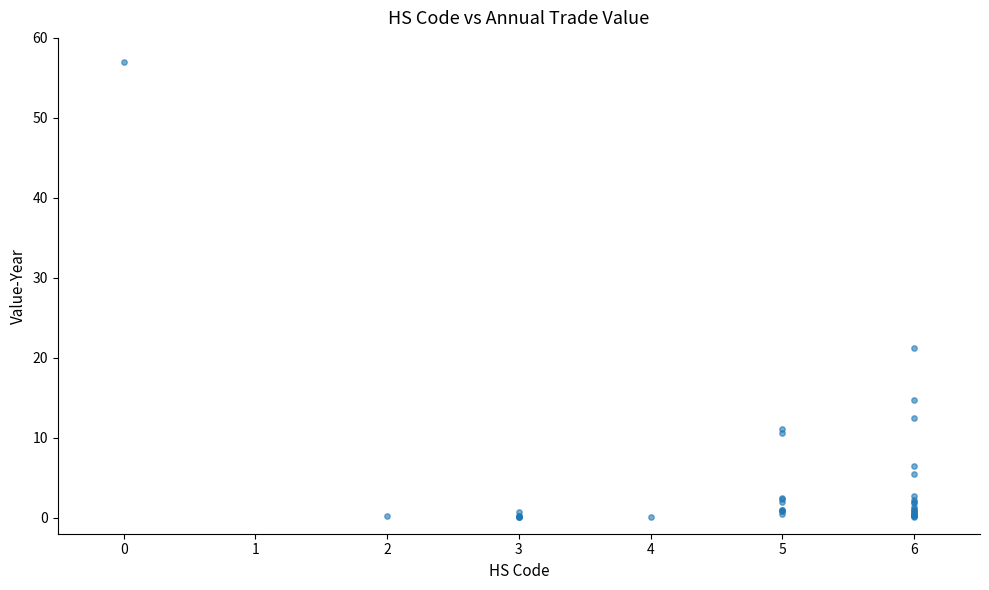

What Y value in the scatter plot is closest to 28?

21.2